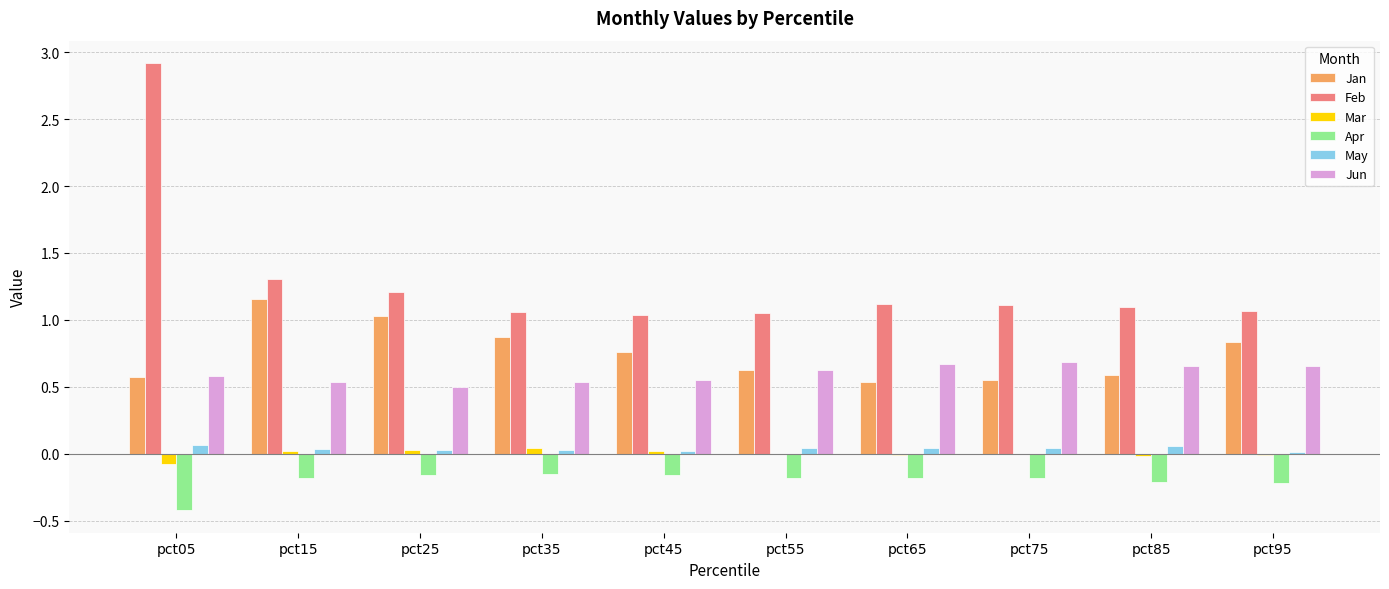

Which series has the largest total across all categories?

Feb